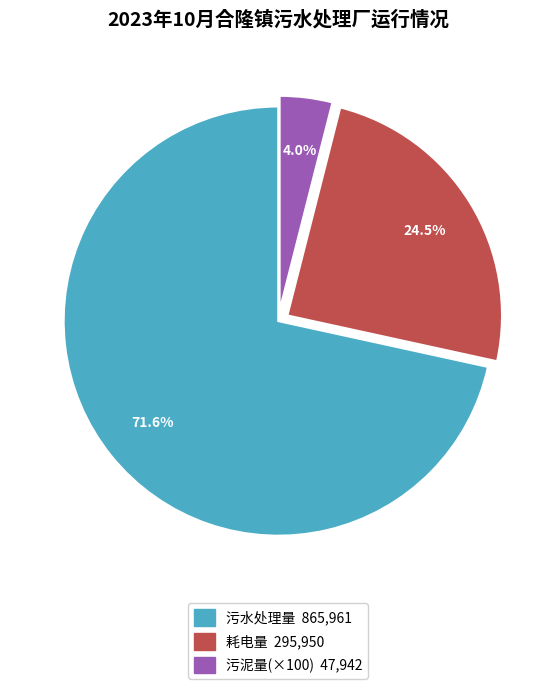

Is there a majority slice in this chart?

Yes